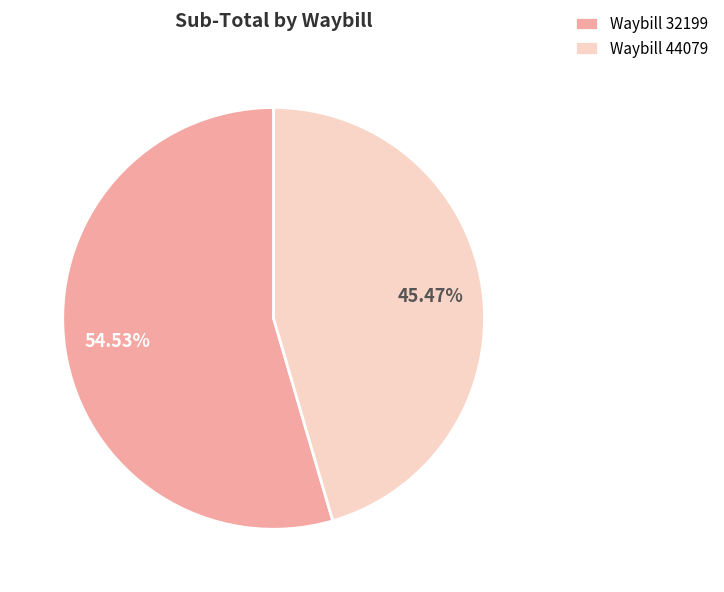

Combined, do Waybill 32199 and Waybill 44079 account for over 50%?

Yes